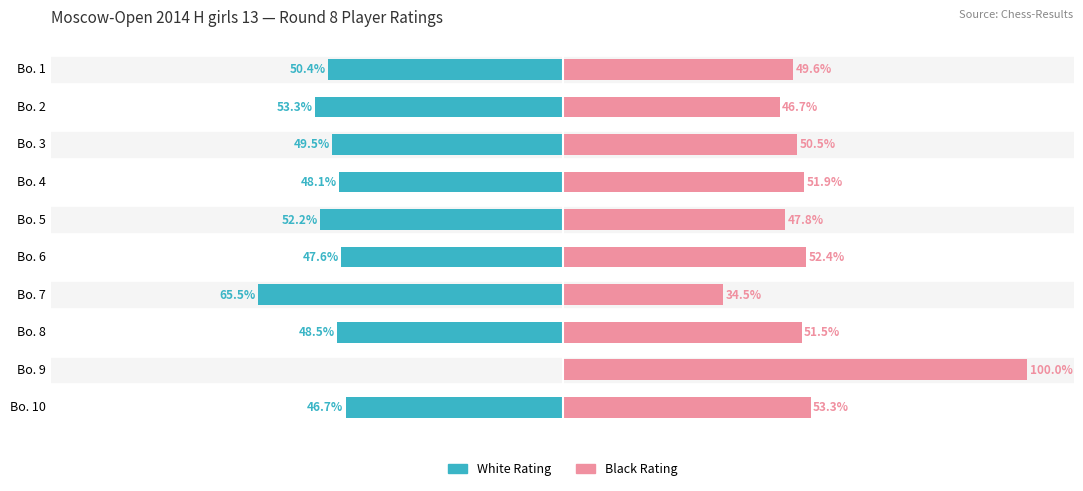

Rank the series by their average value, from lowest to highest.

White Rating, Black Rating